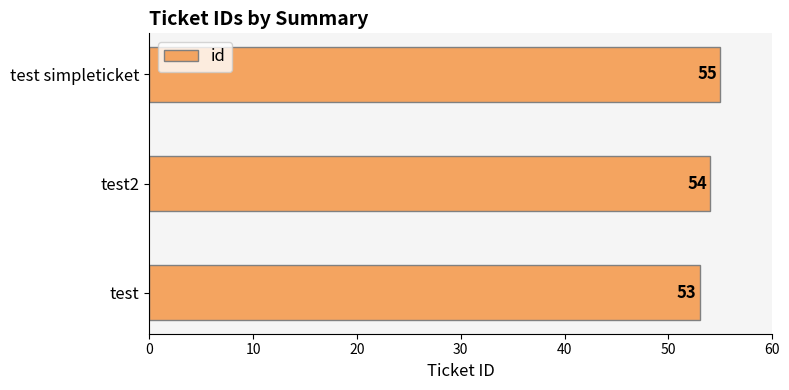

Reading top to bottom, list all the values displayed in this chart.

55	54	53